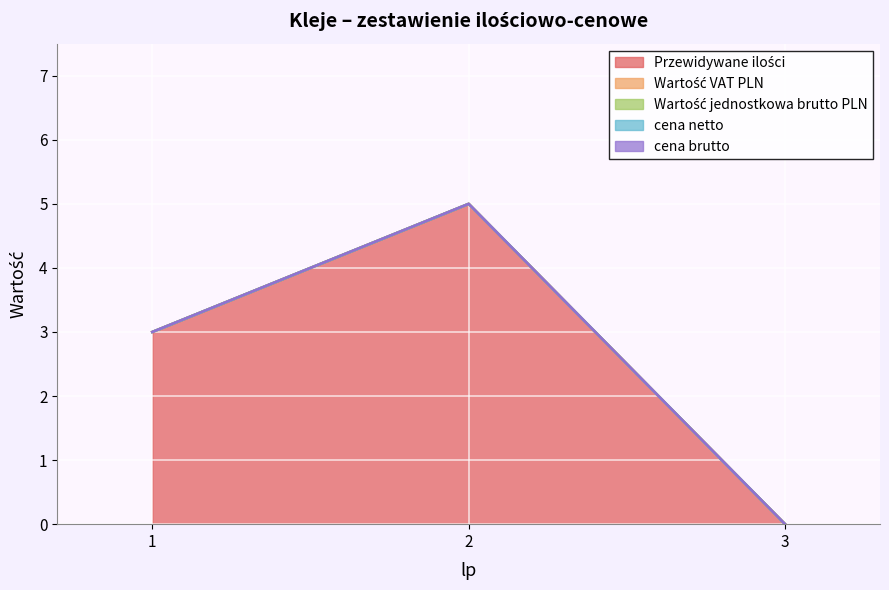

At which label does Przewidywane ilości reach its peak?

2